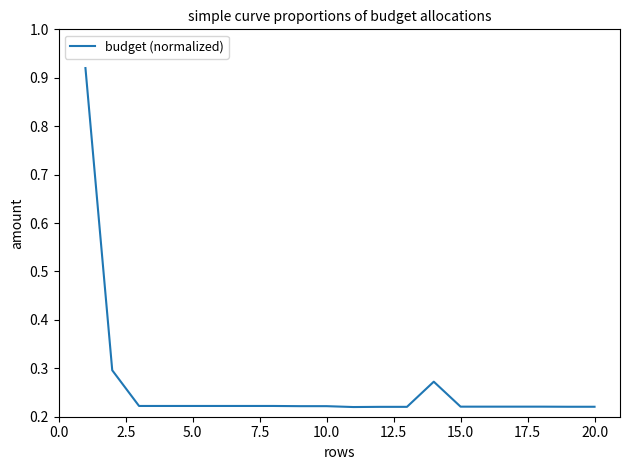

What is the difference between the maximum and minimum values?

0.7